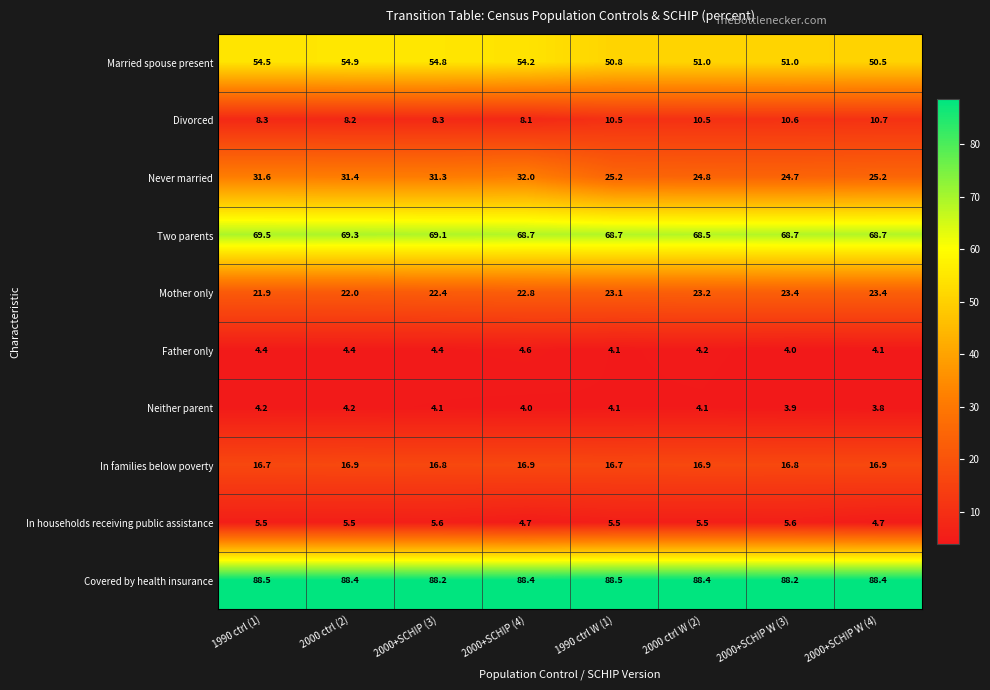

The Covered by health insurance series shows 58.3 at 2000+SCHIP (3). True or false?

False